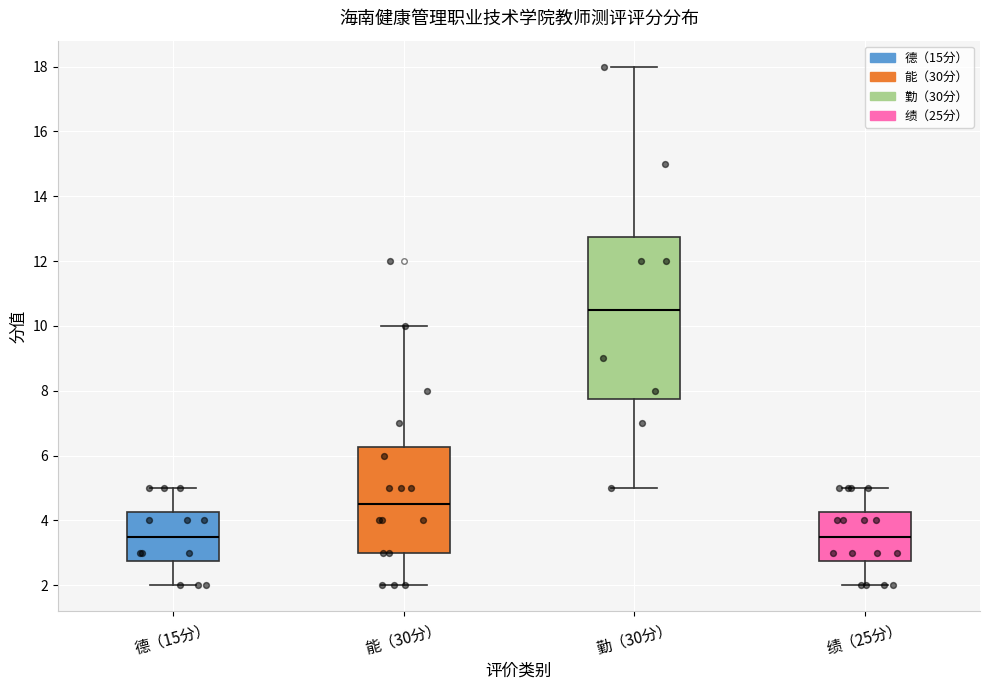

Reading left to right, transcribe this box plot: for each box, give where its median line is, the range the box spans, and where its two whiskers end, as read against the y-axis. The values are not printed on the chart, so give them approximately, as read against the axis.

德（15分）: median 3.6, box 2.8 to 4.2, whiskers 2.0 to 5.0
能（30分）: median 4.6, box 3.0 to 6.2, whiskers 2.0 to 10.0
勤（30分）: median 10.6, box 7.8 to 12.8, whiskers 5.0 to 18.0
绩（25分）: median 3.6, box 2.8 to 4.2, whiskers 2.0 to 5.0